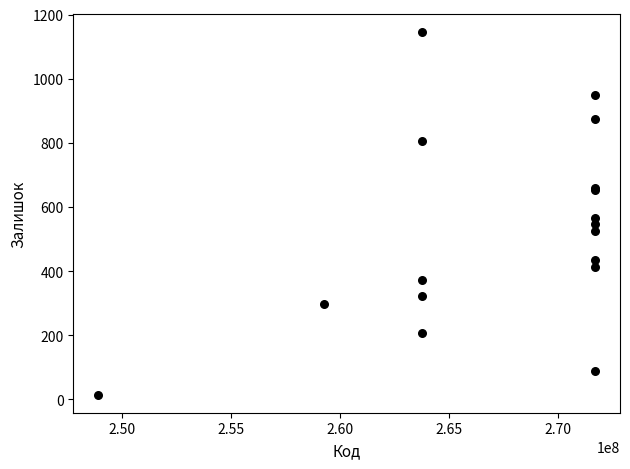

What Y value in the scatter plot is closest to 579?

566